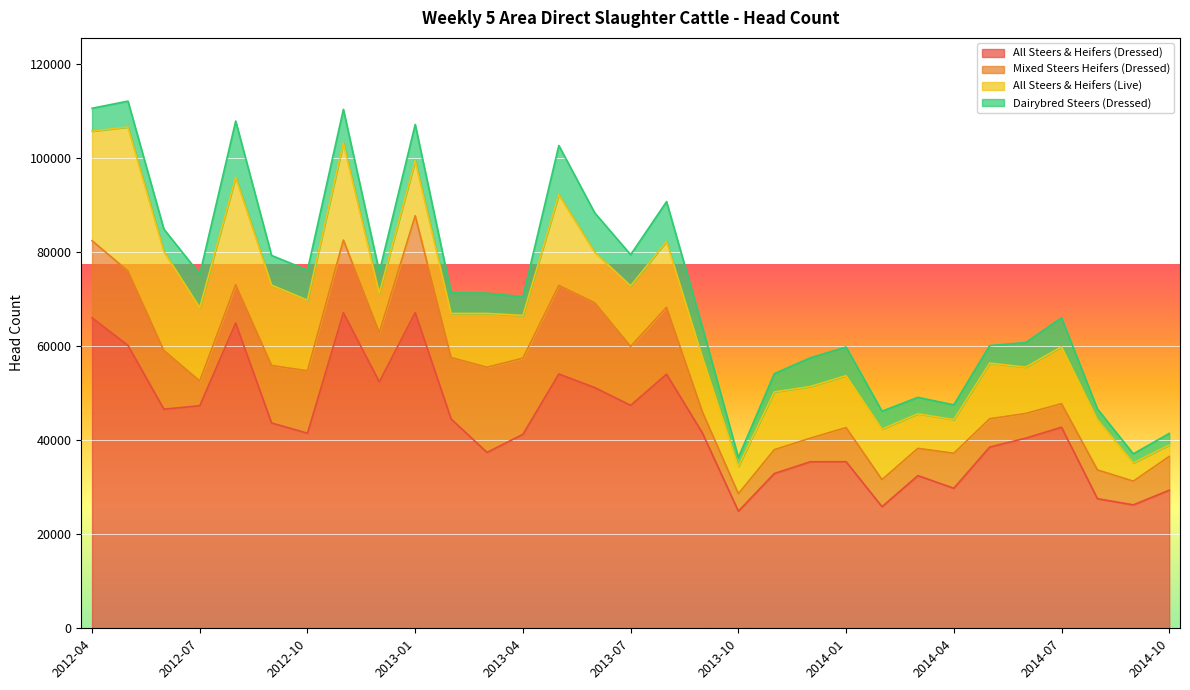

How many lines are shown in the chart?

4